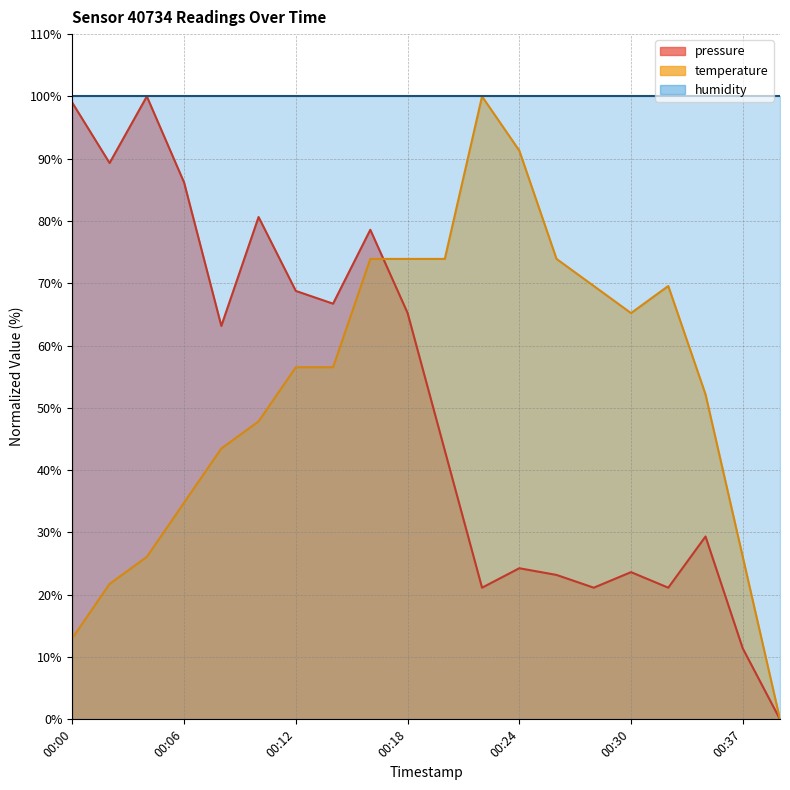

How many data points in pressure are less than 63?

10